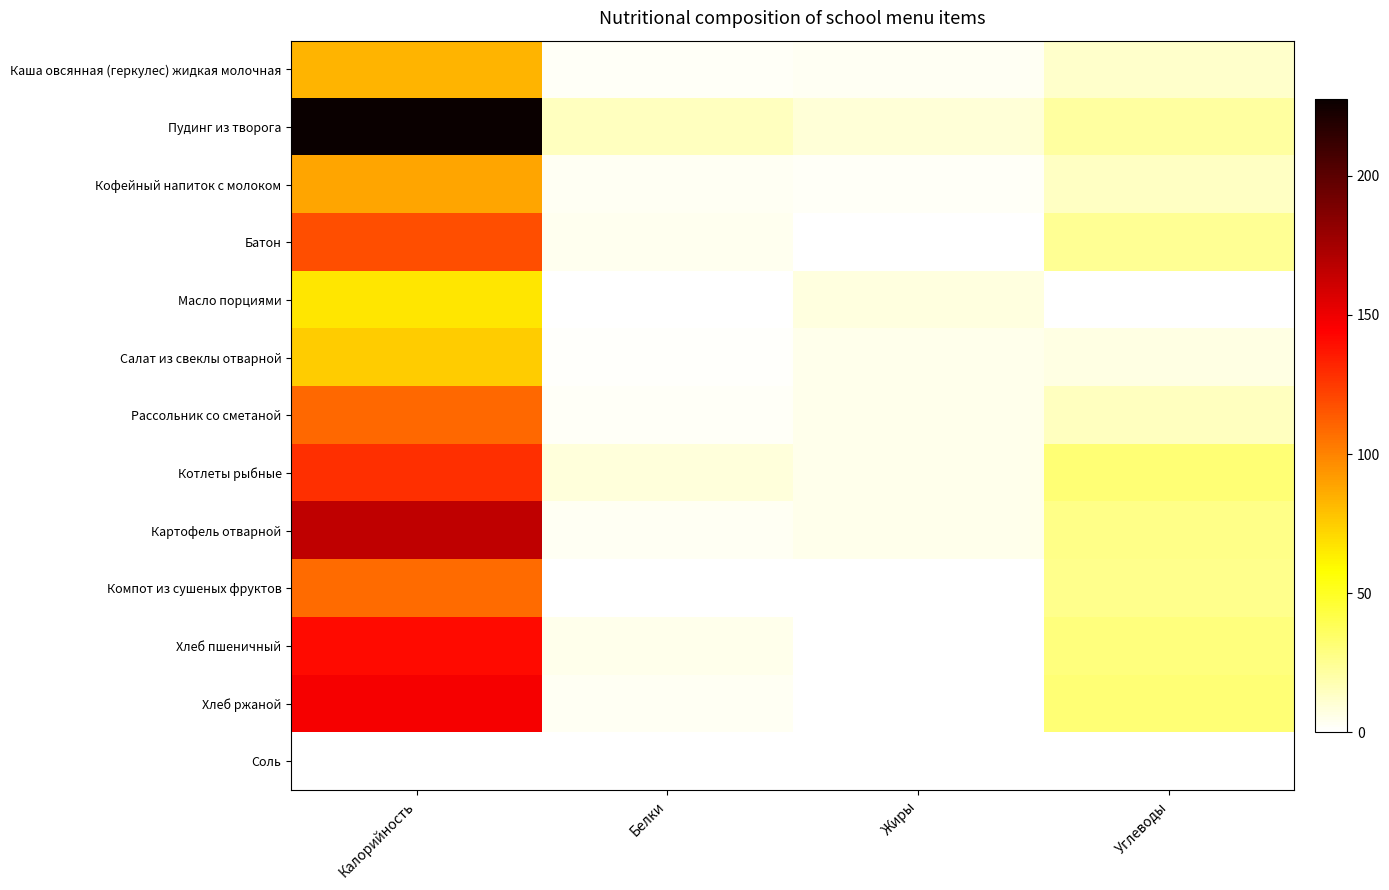

At Белки, list the series in order from smallest to largest.

Соль, Масло порциями, Компот из сушеных фруктов, Салат из свеклы отварной, Каша овсянная (геркулес) жидкая молочная, Рассольник со сметаной, Кофейный напиток с молоком, Картофель отварной, Хлеб ржаной, Батон, Хлеб пшеничный, Котлеты рыбные, Пудинг из творога